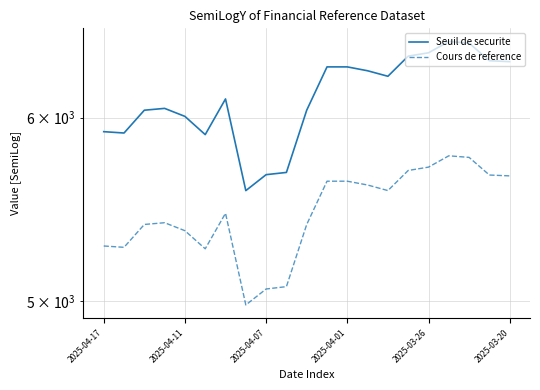

How many interior local valleys does the Cours de reference series have?

4